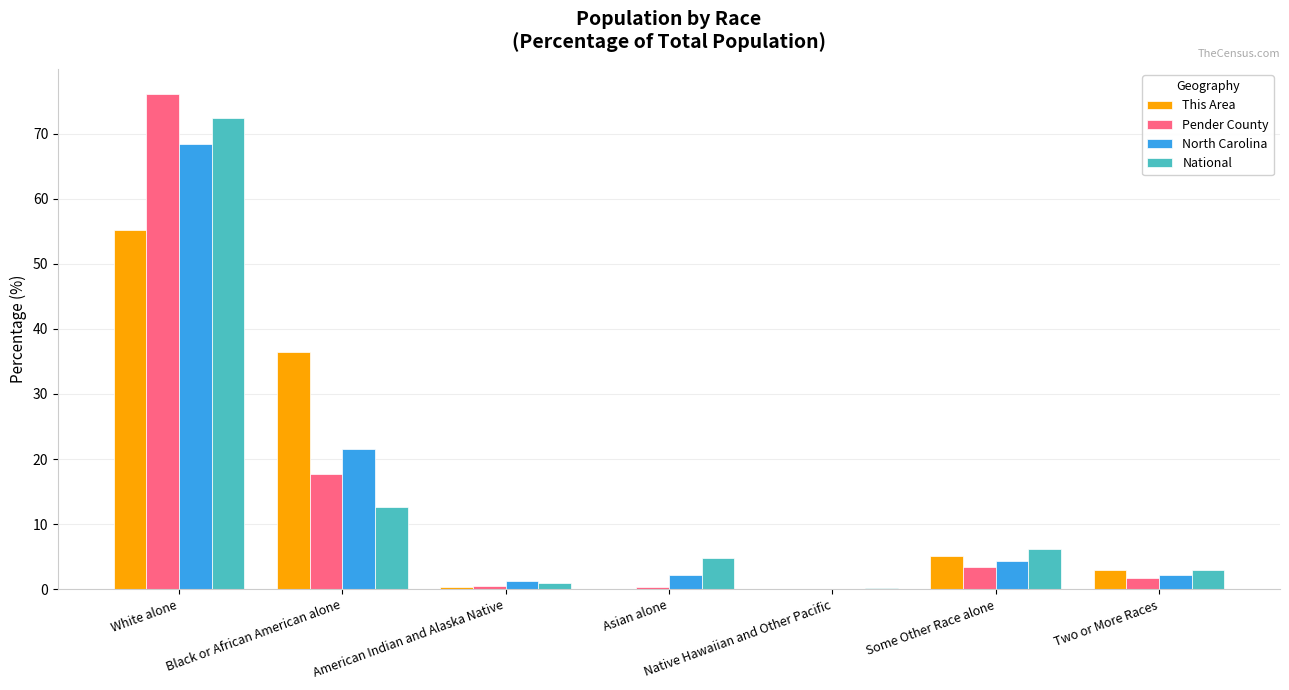

What is the sum of all North Carolina values?

100.0